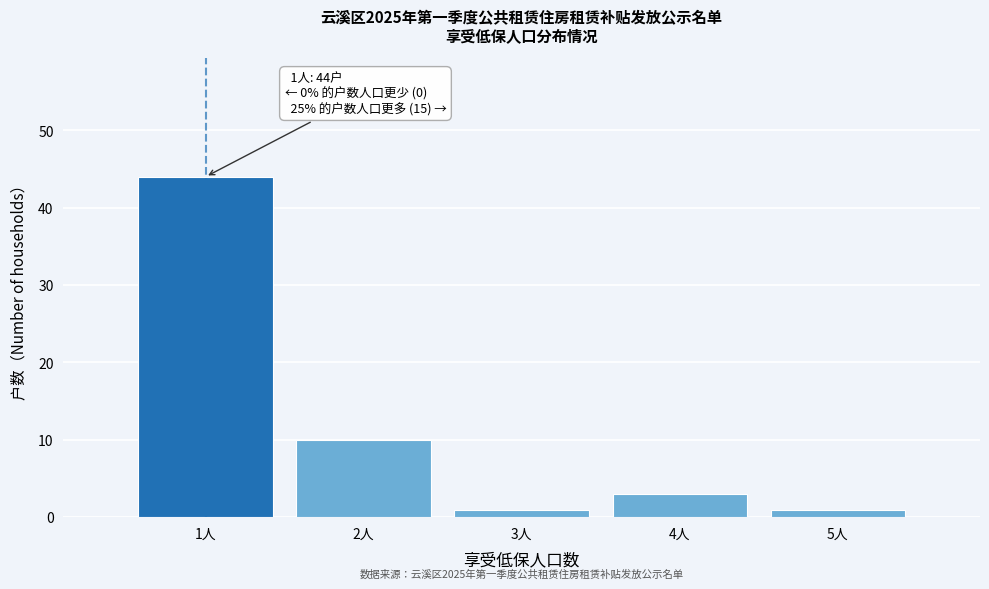

Reading right to left, list all the values displayed in this chart.

5人=1	4人=3	3人=1	2人=10	1人=44